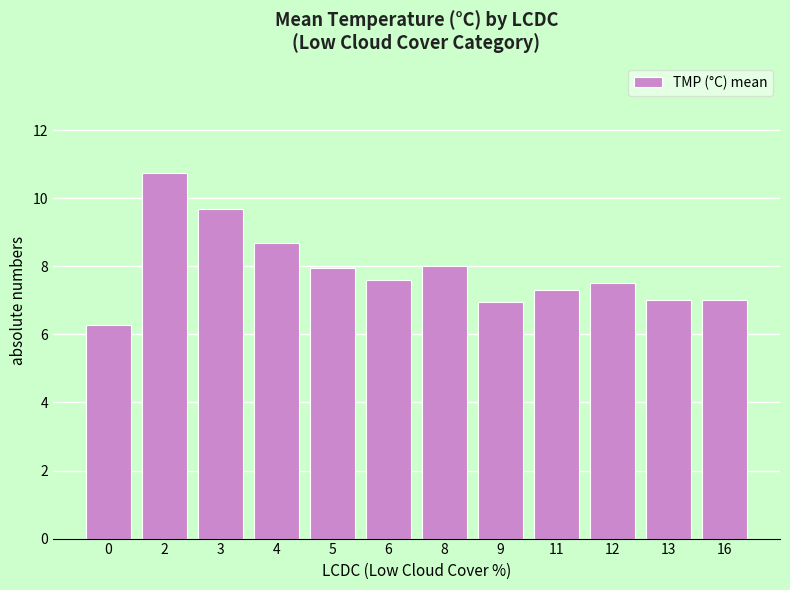

Are the bars grouped side by side (vs. stacked)?

No